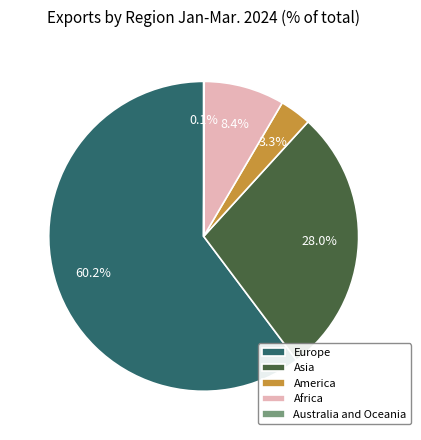

Combined, what portion of the pie is Europe and America?

63.5%